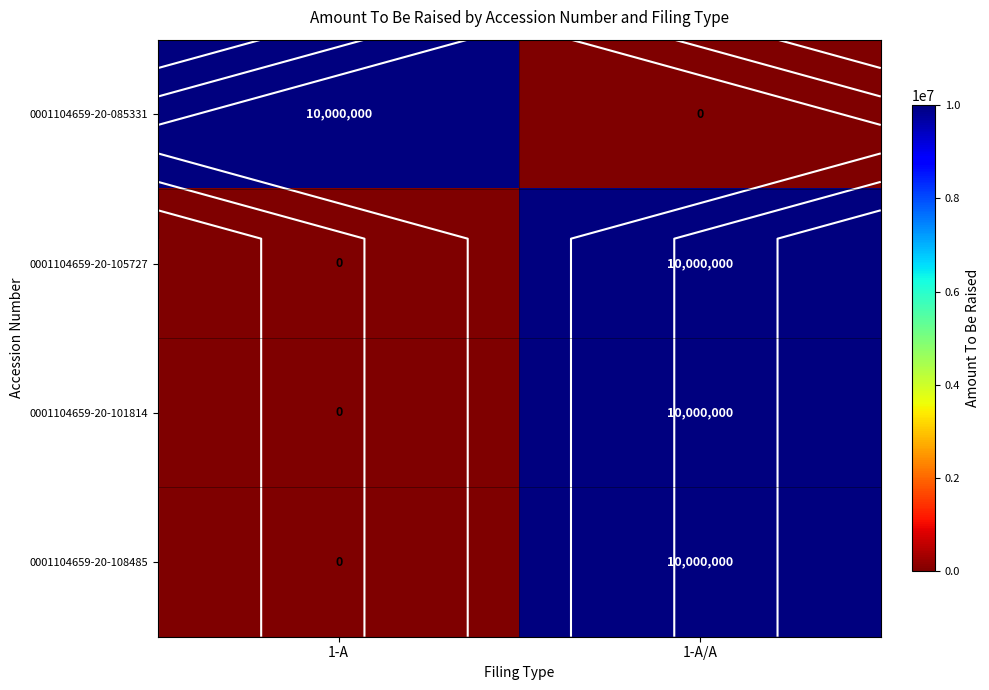

Rank the series at 1-A/A from highest to lowest value.

0001104659-20-105727, 0001104659-20-101814, 0001104659-20-108485, 0001104659-20-085331